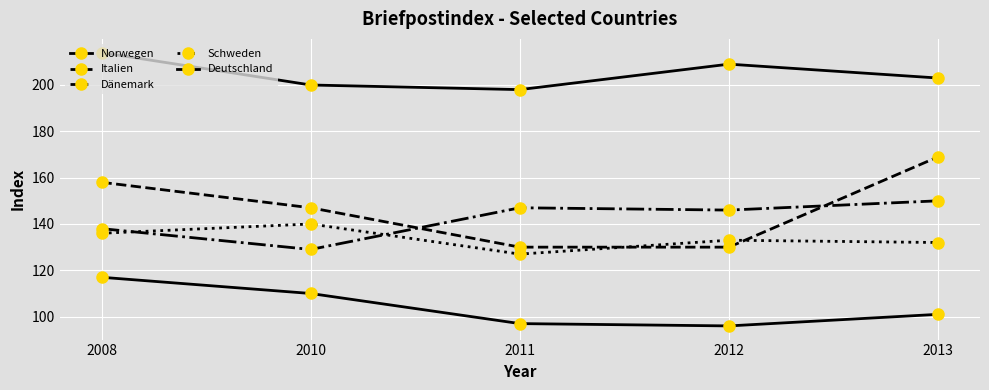

At which category does the chart reach its peak across all series?

2008